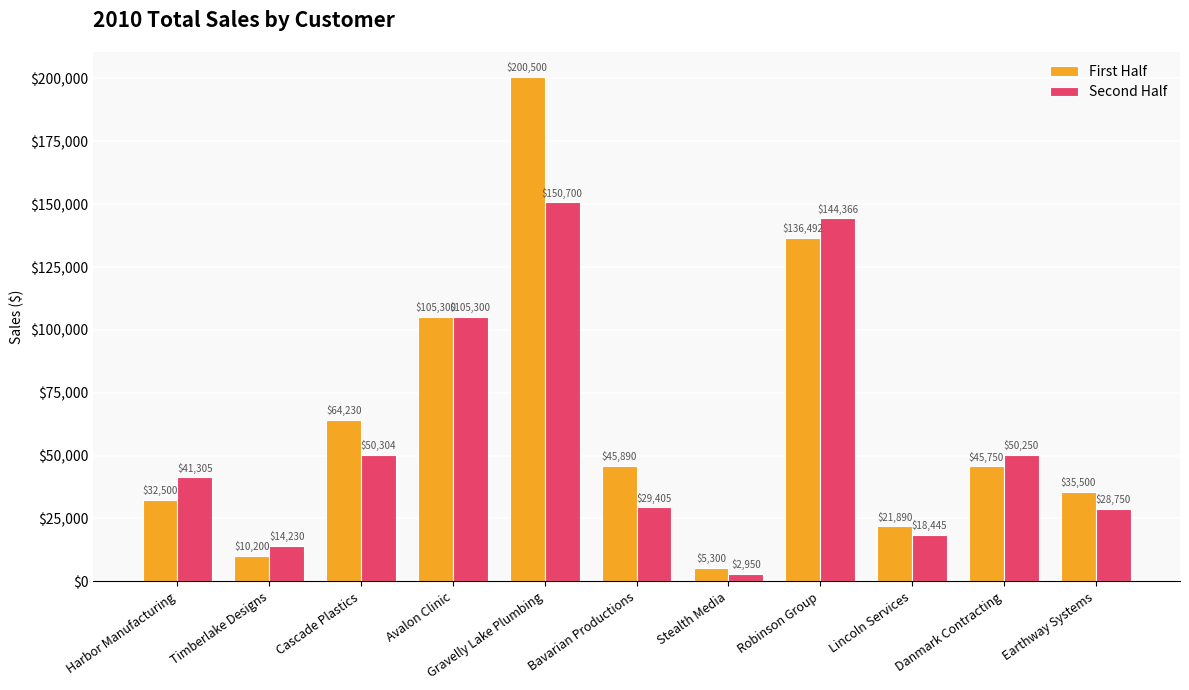

What is the sum of the First Half values at Timberlake Designs and Danmark Contracting?

55950